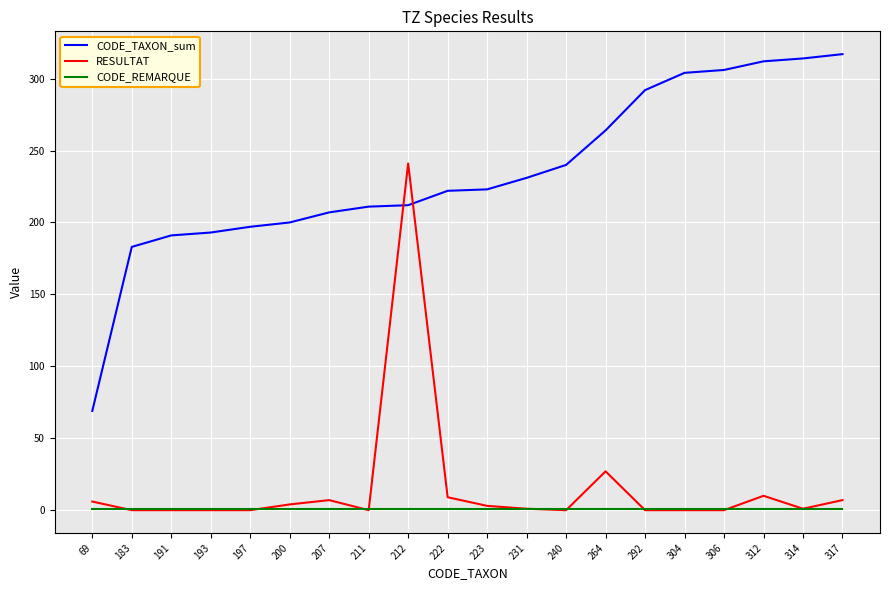

Does the chart have visible grid lines?

Yes